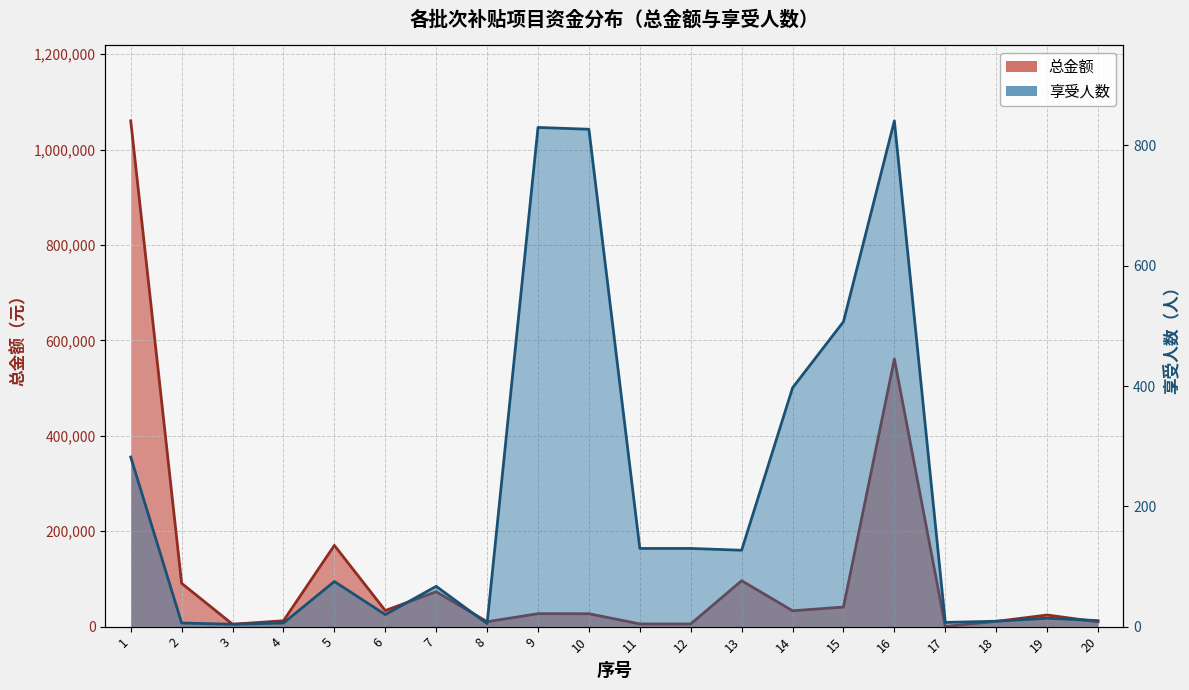

Rank the categories by 总金额 value from lowest to highest.

17, 3, 11, 12, 20, 8, 18, 4, 19, 10, 9, 14, 6, 15, 7, 2, 13, 5, 16, 1